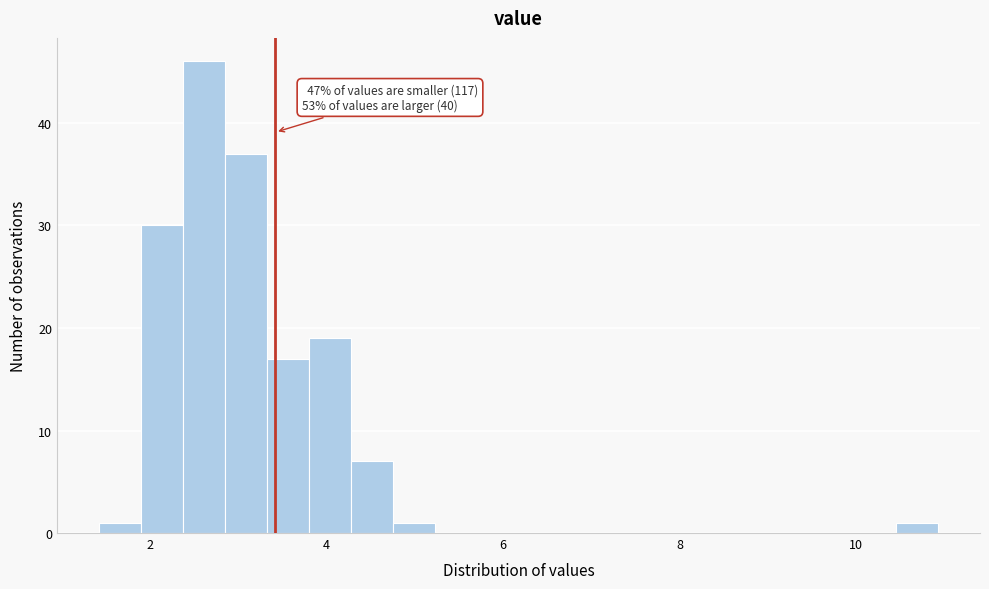

Read against the x-axis, roughly where is the centre of the tallest bar?

2.6